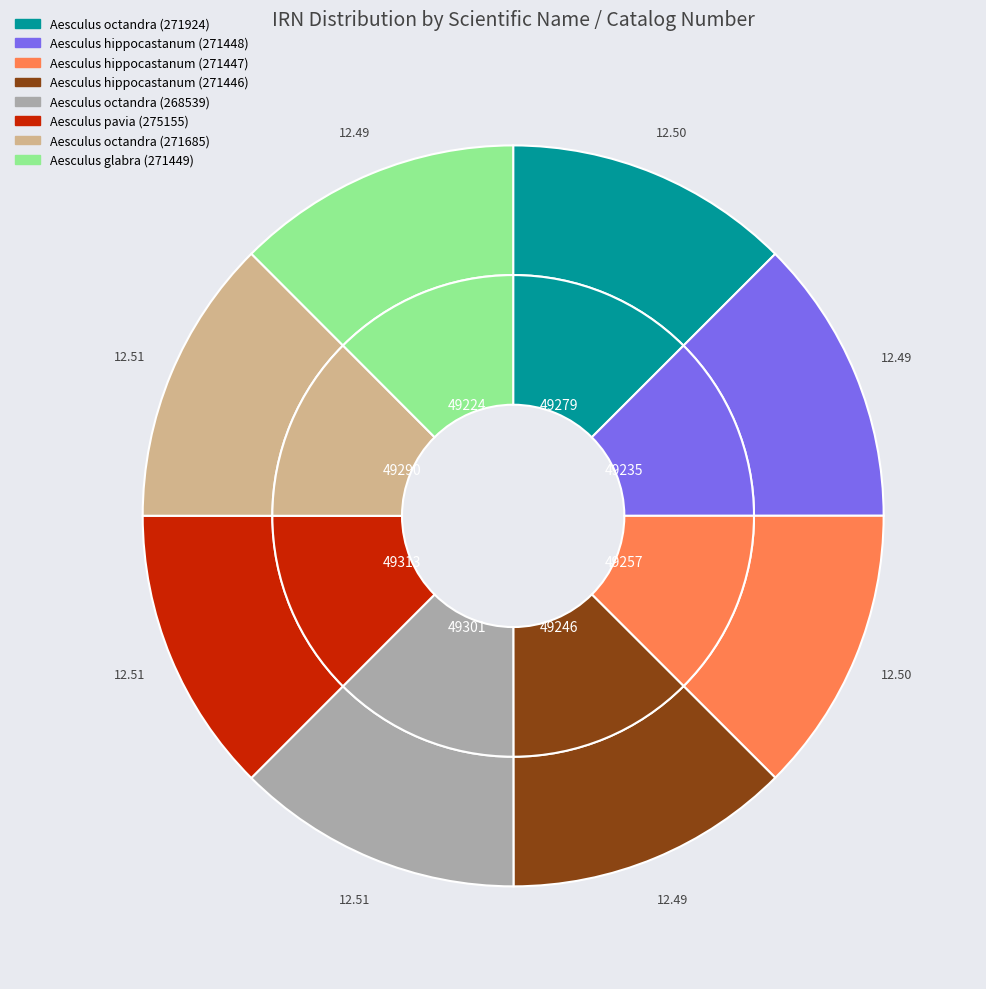

What percentage is NOT represented by Aesculus hippocastanum (271447)?

87.5%